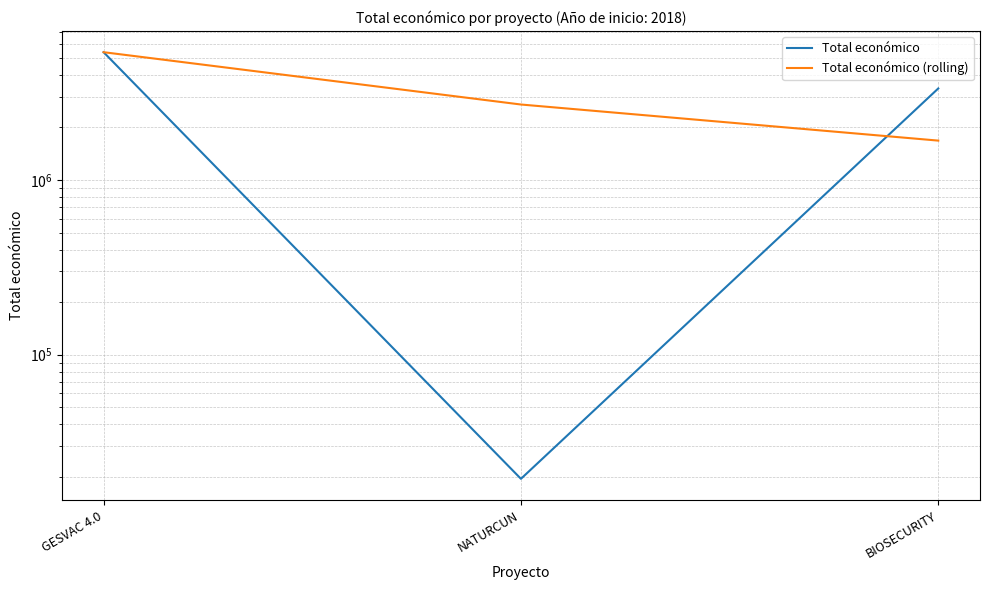

Reading right to left, extract all data points from this chart.

Total económico: BIOSECURITY=3342252	NATURCUN=19478	GESVAC 4.0=5390598
Total económico (rolling): BIOSECURITY=1680865	NATURCUN=2705038	GESVAC 4.0=5390598